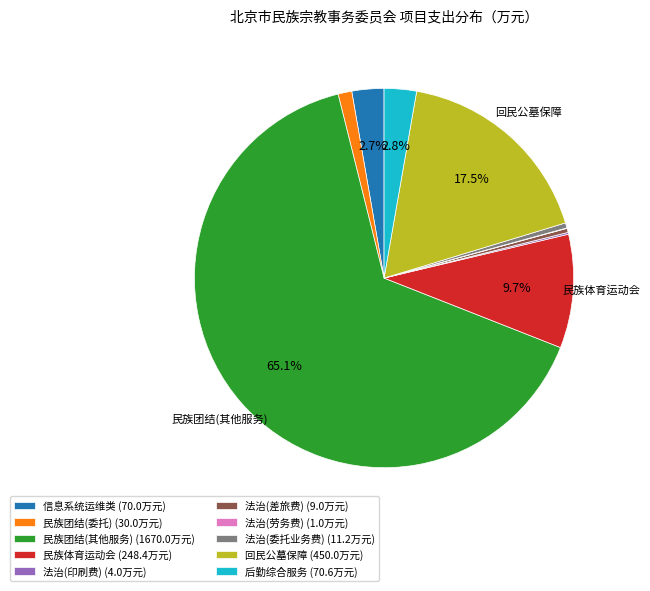

Combined, what portion of the pie is 民族体育运动会 (248.4万元) and 回民公墓保障 (450.0万元)?

27.2%